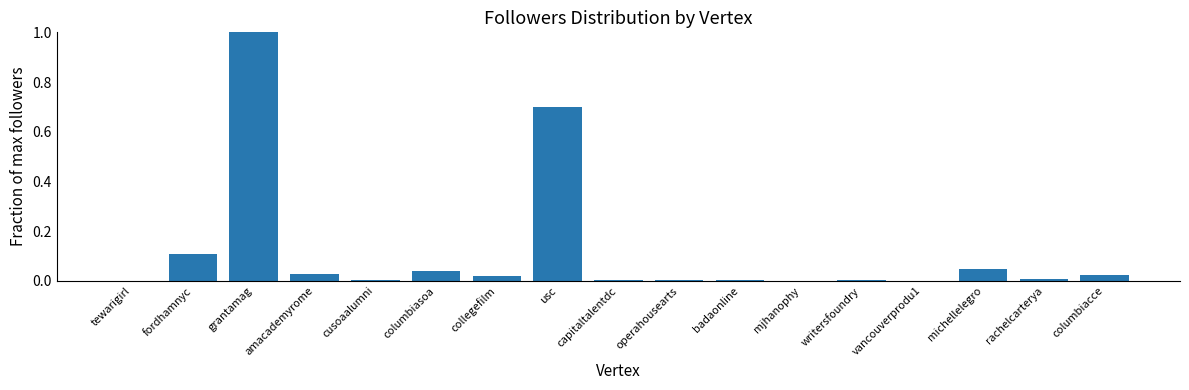

Which has a higher value, capitaltalentdc or columbiasoa?

columbiasoa